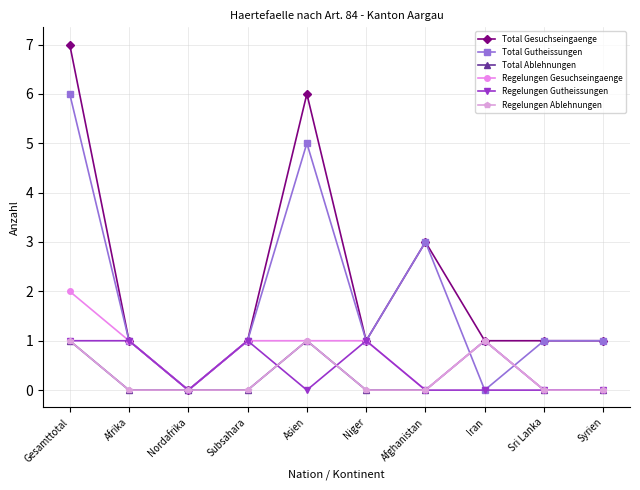

The value of Total Gesuchseingaenge at Gesamttotal is 4. True or false?

False